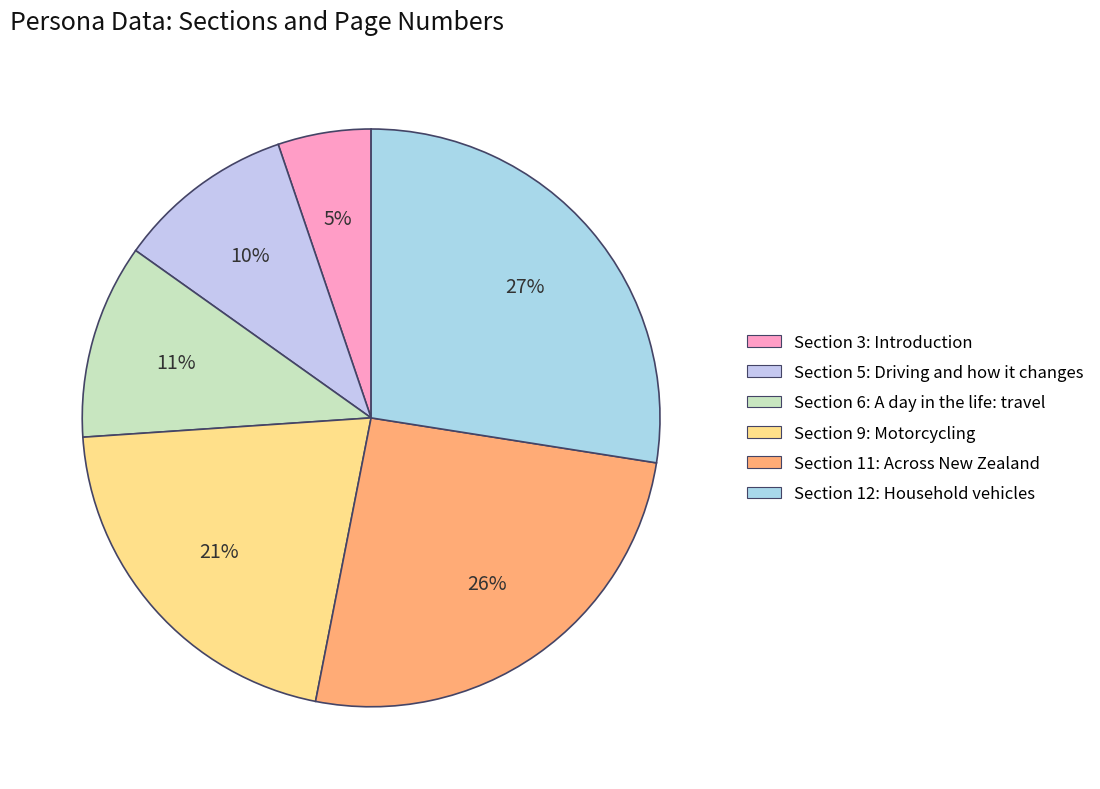

To the nearest percent, what is the difference between the largest and smallest slice percentages?

22%